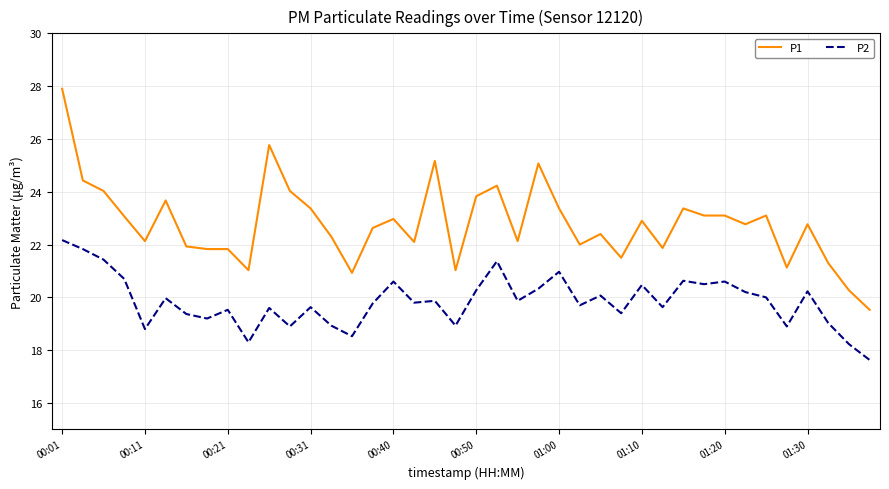

How many categories are shown in the chart?

40